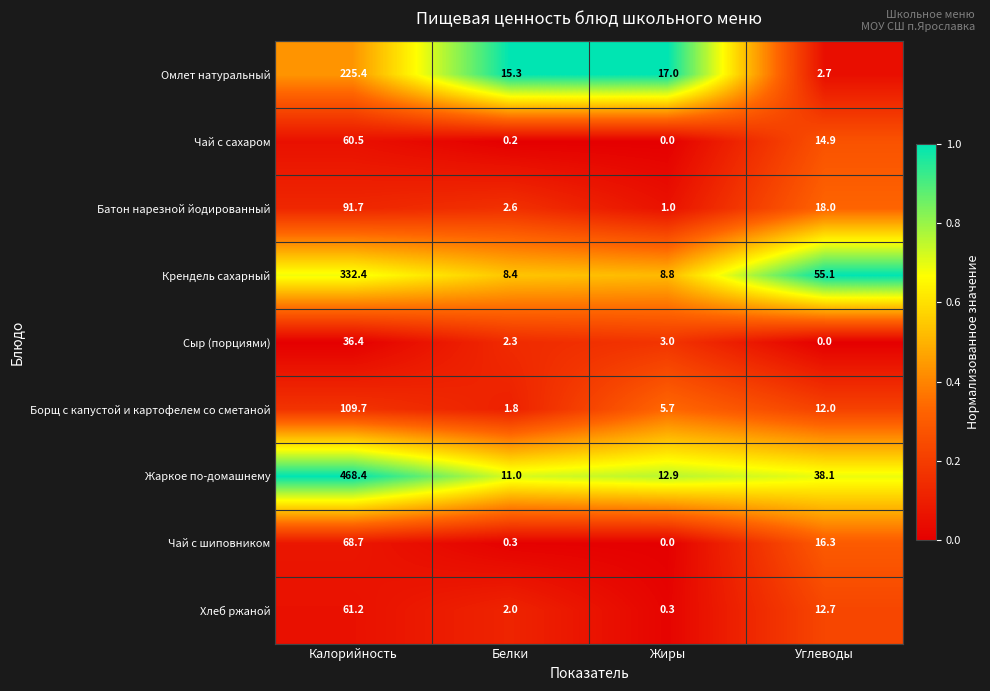

What is the difference between the highest and lowest values at Белки?

15.1